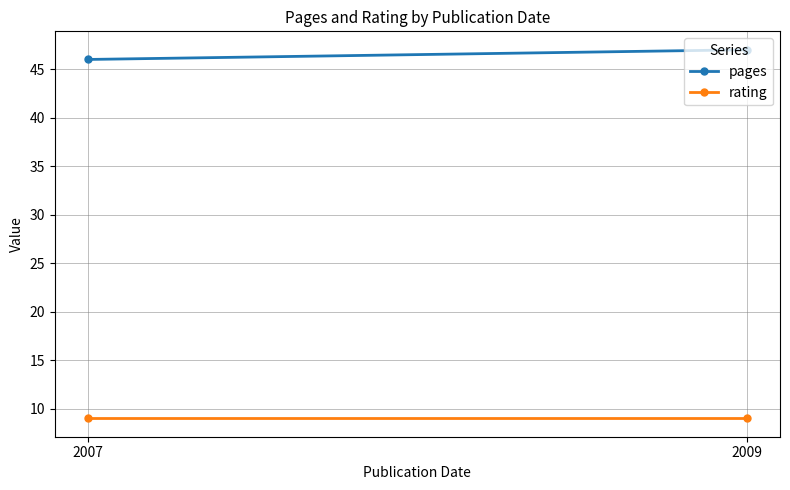

What is the sum of the pages values at 2009 and 2007?

93